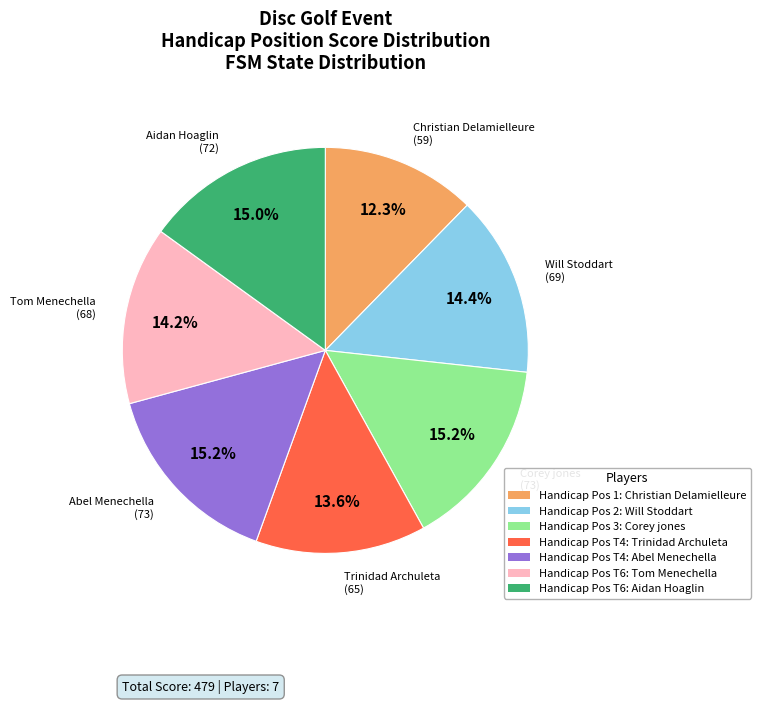

What percentage is NOT represented by Christian Delamielleure?

87.7%